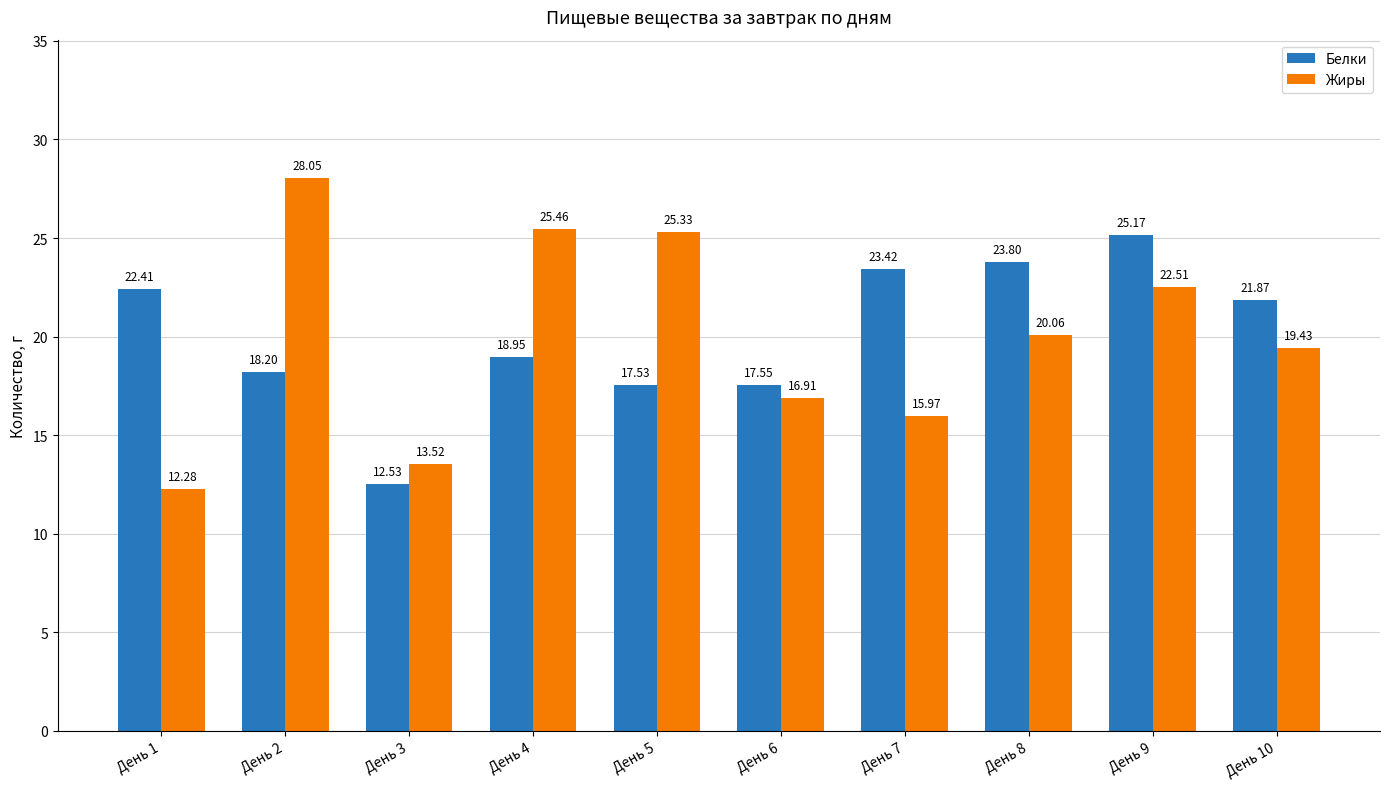

Is it true that Жиры equals 15.7 at День 5?

False